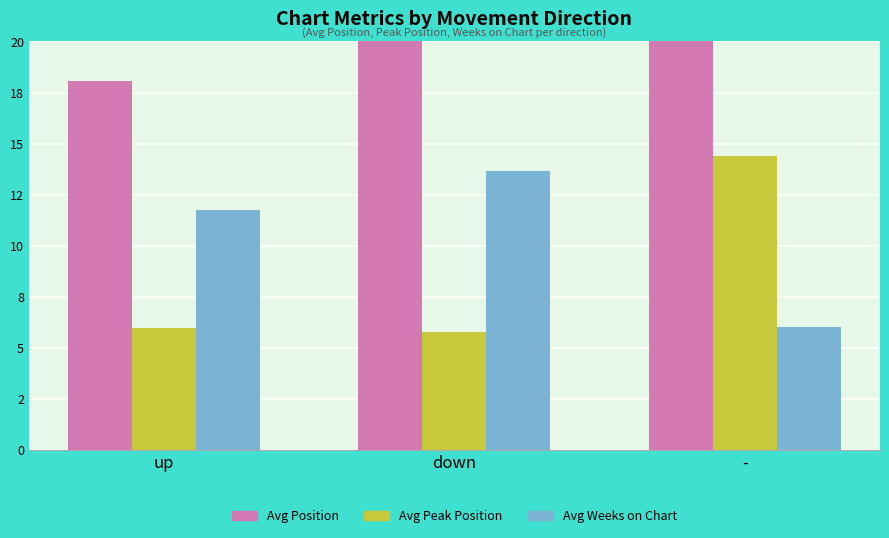

The Avg Weeks on Chart series shows 20.6 at down. True or false?

False